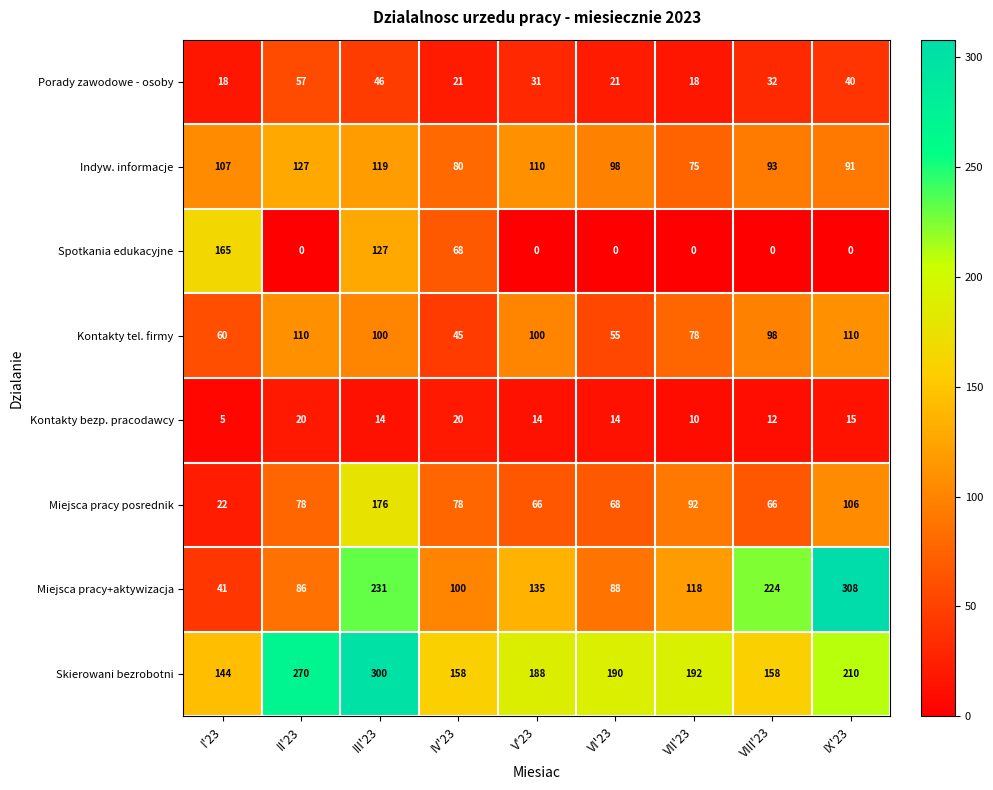

Which label corresponds to the largest value in the chart?

IX'23